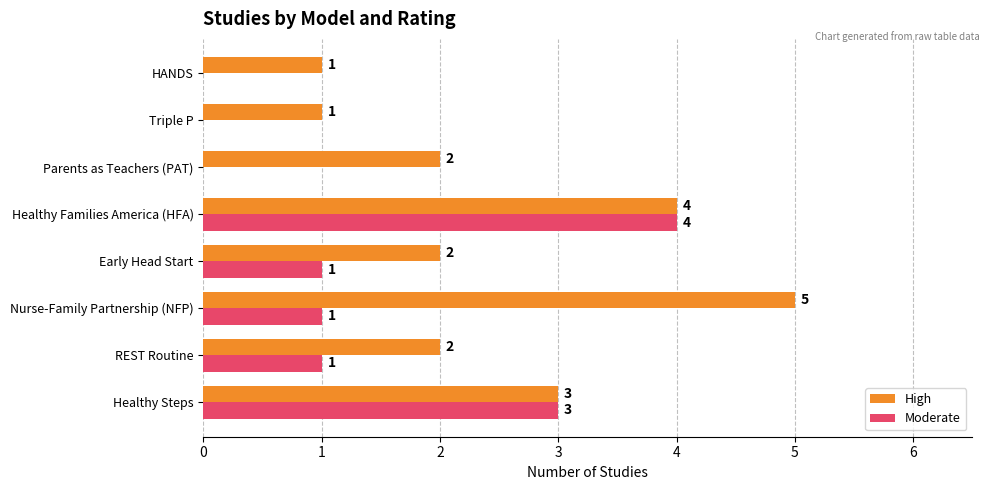

Which series has the largest total across all categories?

High